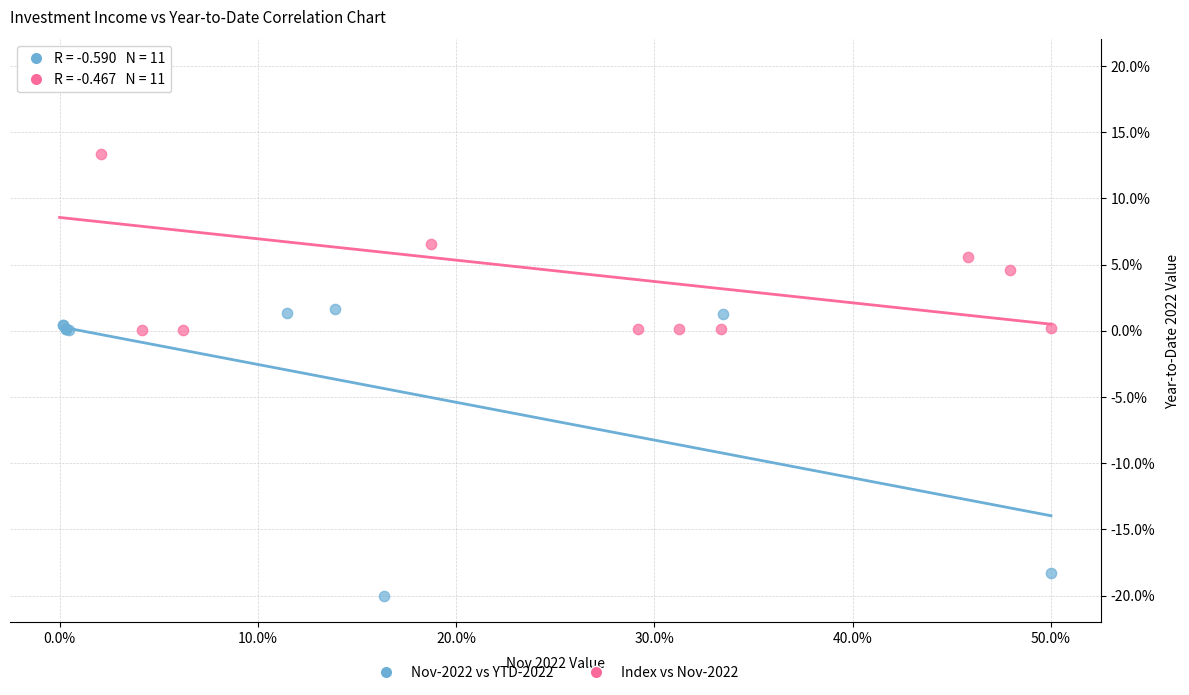

Which series reaches the minimum Y coordinate?

Nov-2022 vs YTD-2022